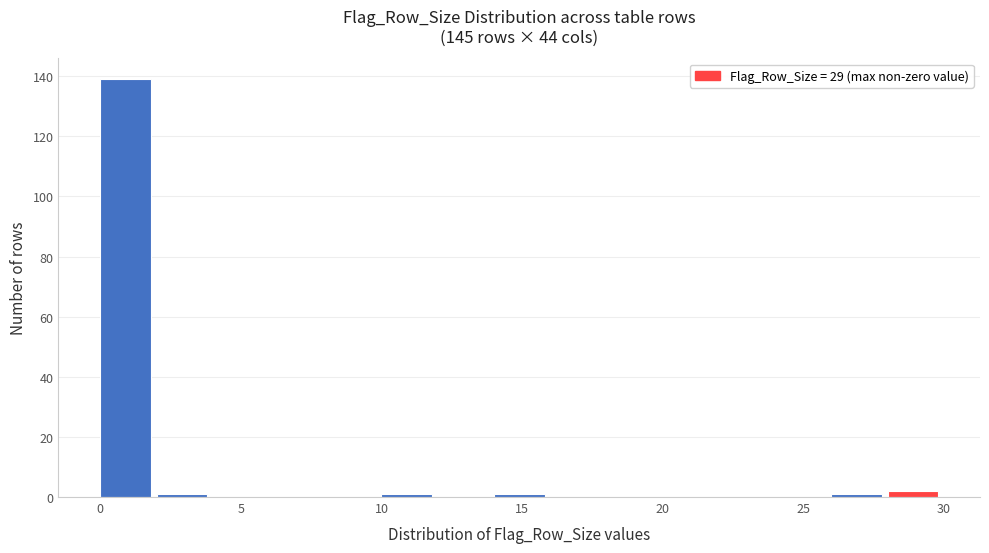

Reading left to right, list every bar in this chart as the range it spans on the x-axis followed by its height. The values are not printed on the chart, so give them approximately, as read against the axis.

0 to 2: 140
2 to 4: under 2
4 to 6: 0
6 to 8: 0
8 to 10: 0
10 to 12: under 2
12 to 14: 0
14 to 16: under 2
16 to 18: 0
18 to 20: 0
20 to 22: 0
22 to 24: 0
24 to 26: 0
26 to 28: under 2
28 to 30: 2